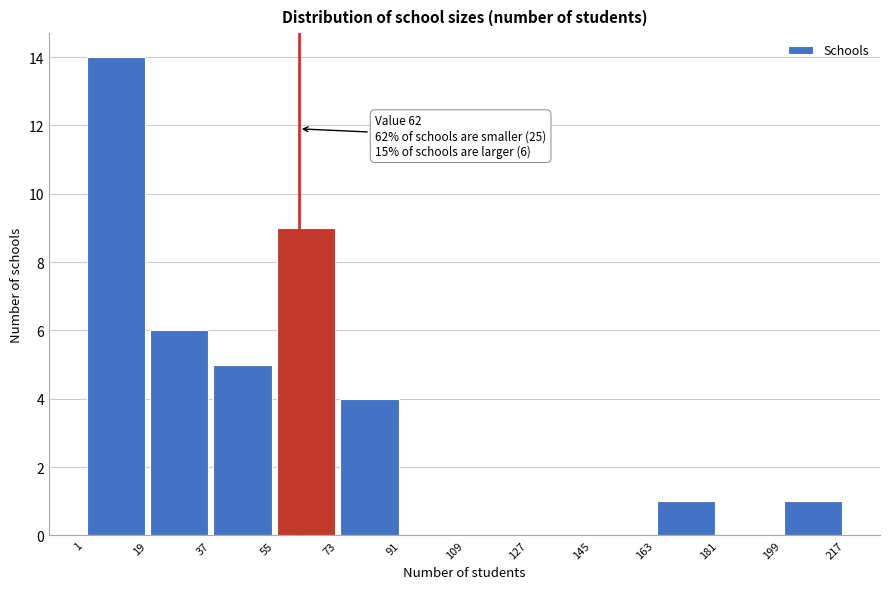

Over which range of the x-axis is the bar tallest?

1 to 19